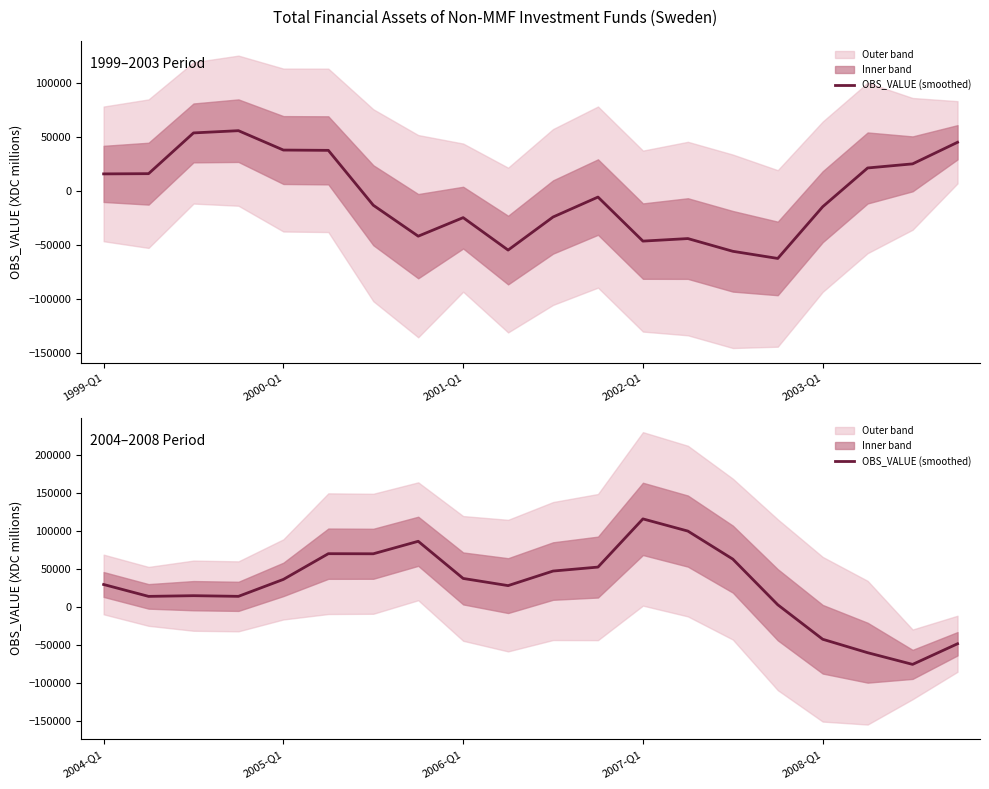

What is the sum of all values?

555756.8